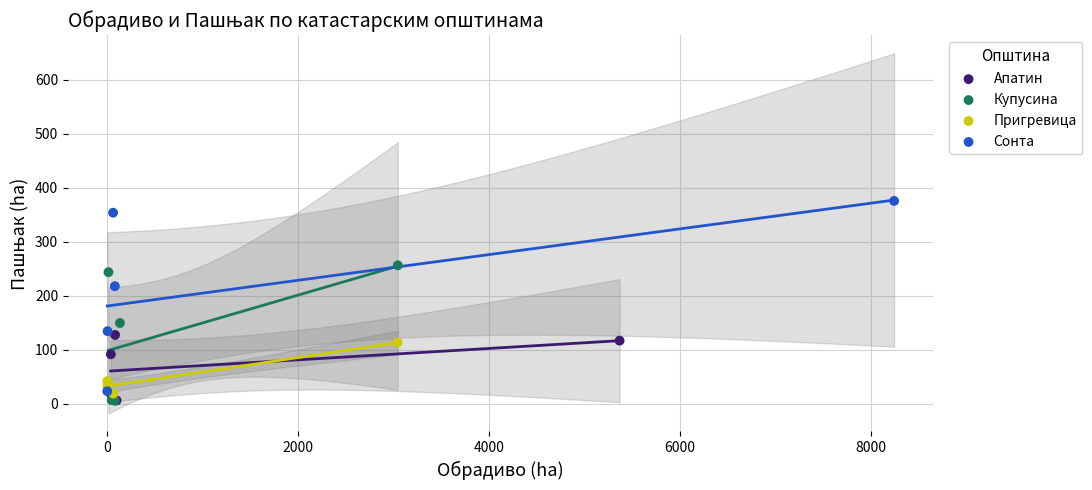

Which series reaches the maximum Y coordinate?

Сонта